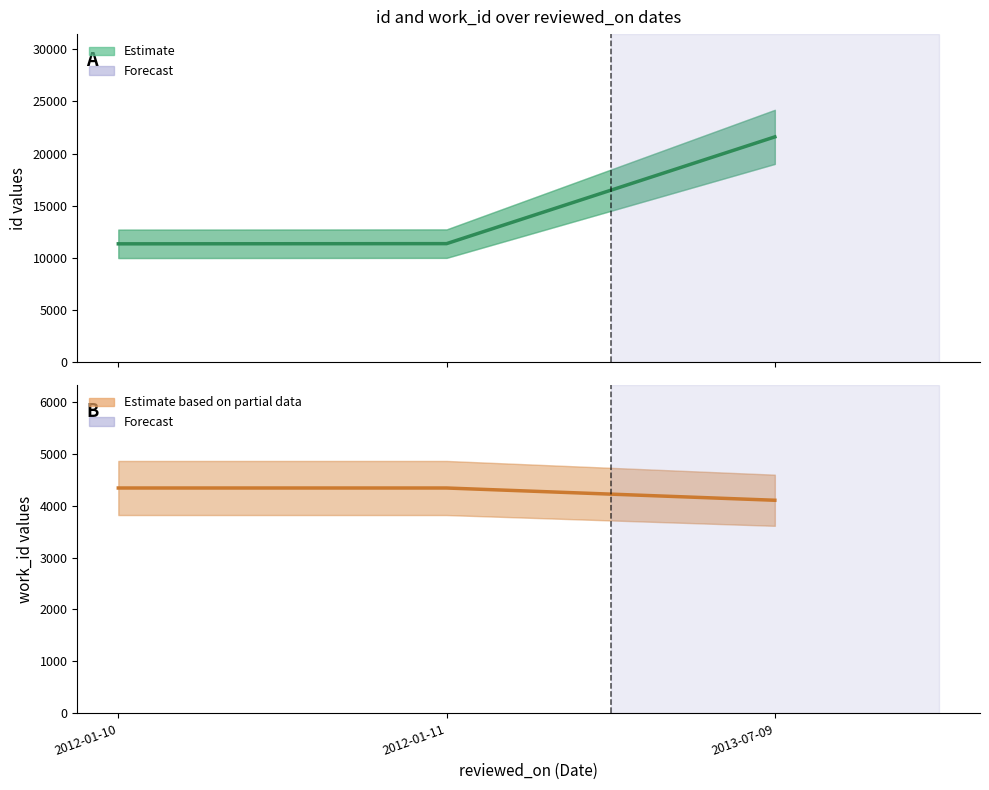

Rank the series at 2012-01-11 from highest to lowest value.

id, work_id